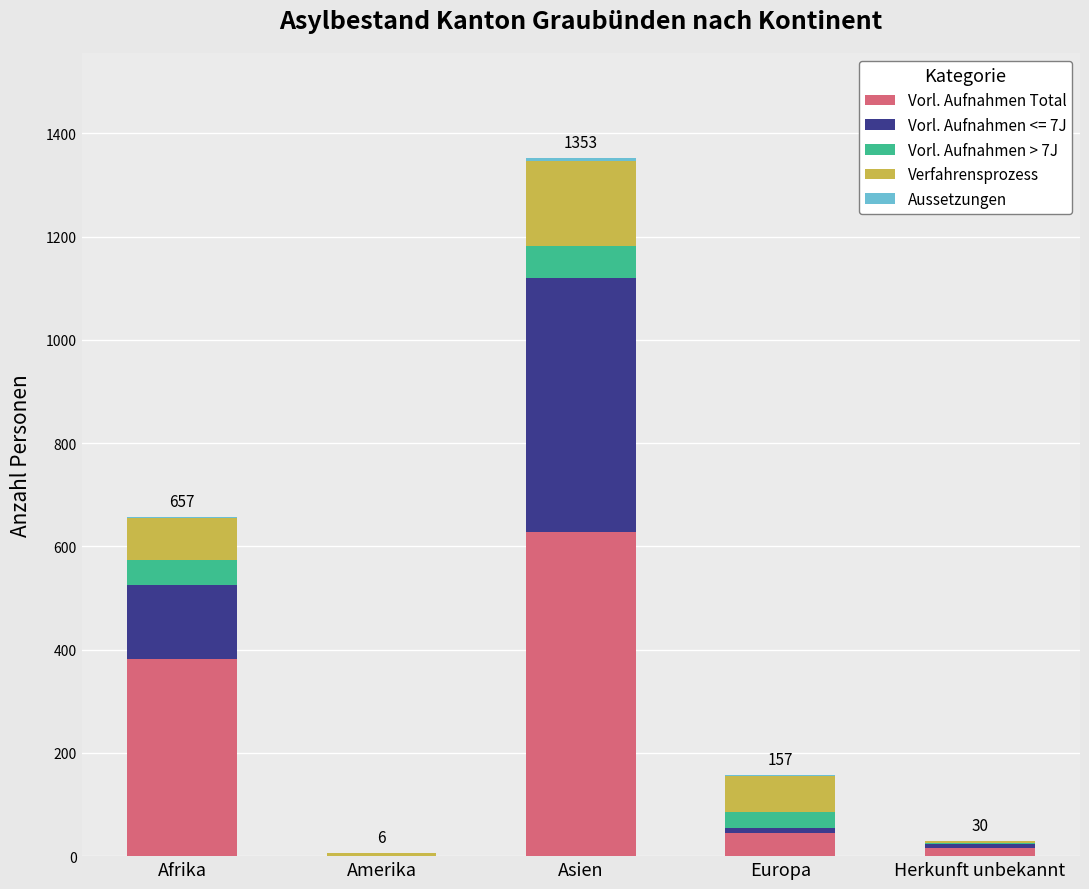

At which category is the sum across all series the highest?

Asien